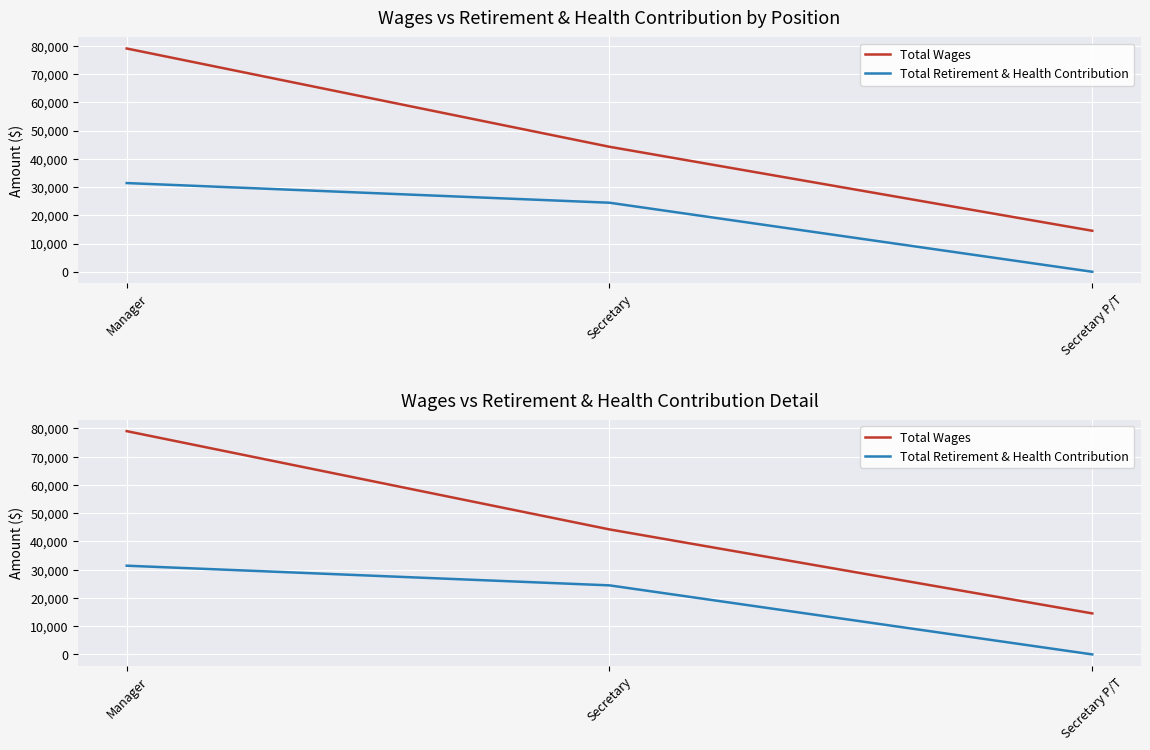

At which category does the chart reach its minimum across all series?

Secretary P/T